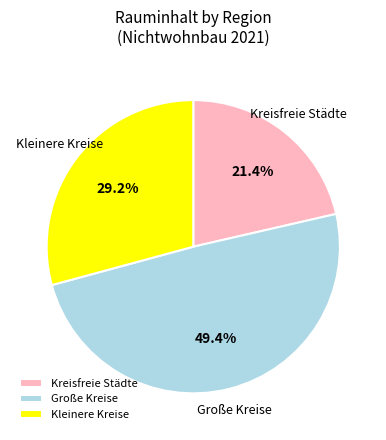

What is the largest slice in the pie chart?

Große Kreise